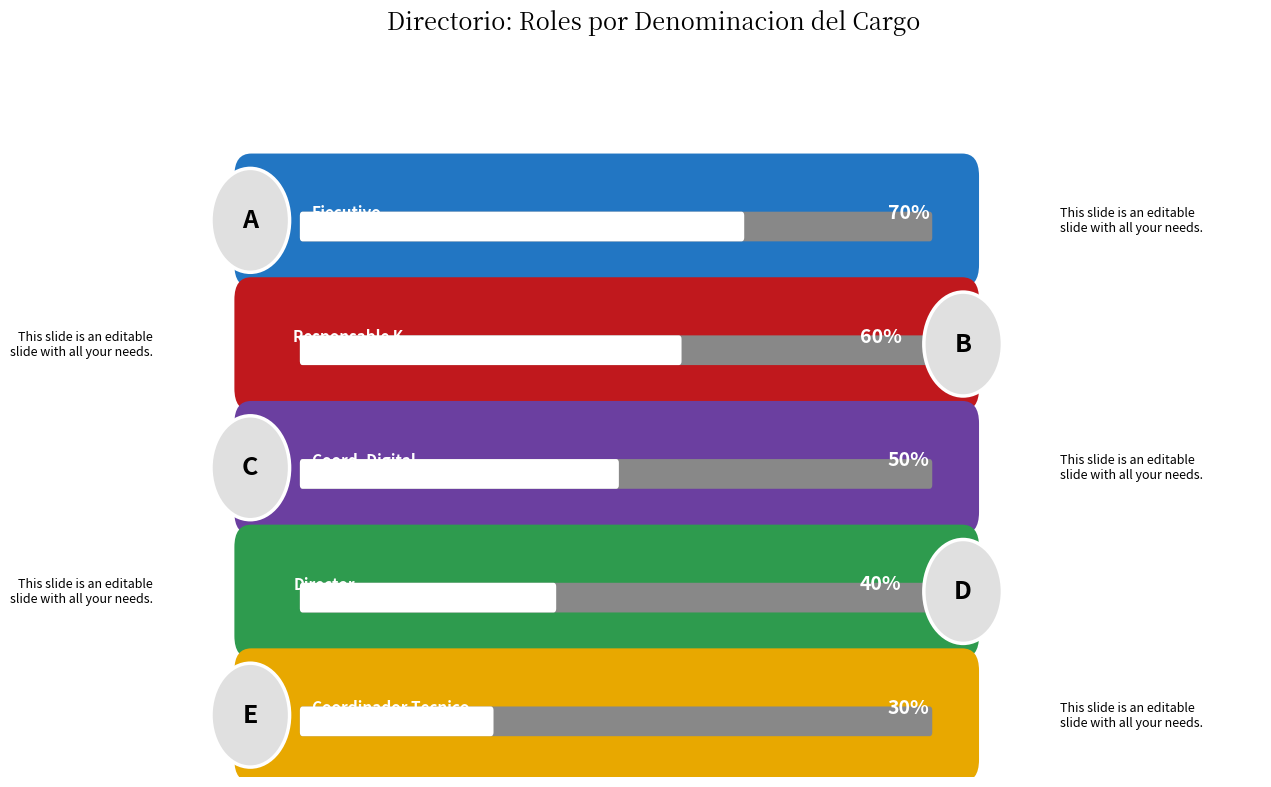

How many distinct data groups are displayed?

1